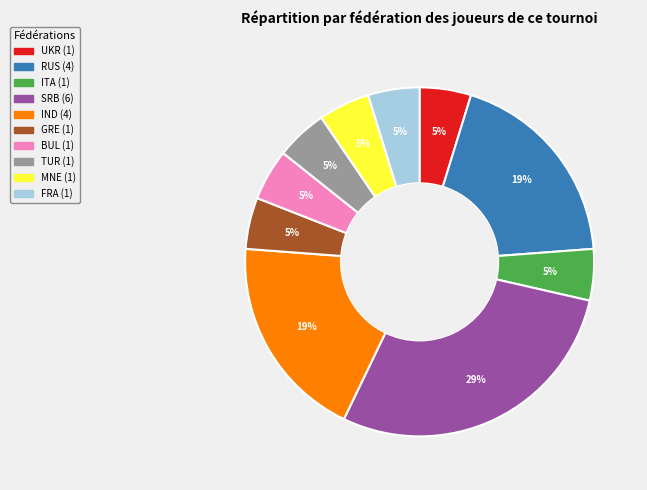

To the nearest percent, what is the difference between the largest and smallest slice percentages?

24%